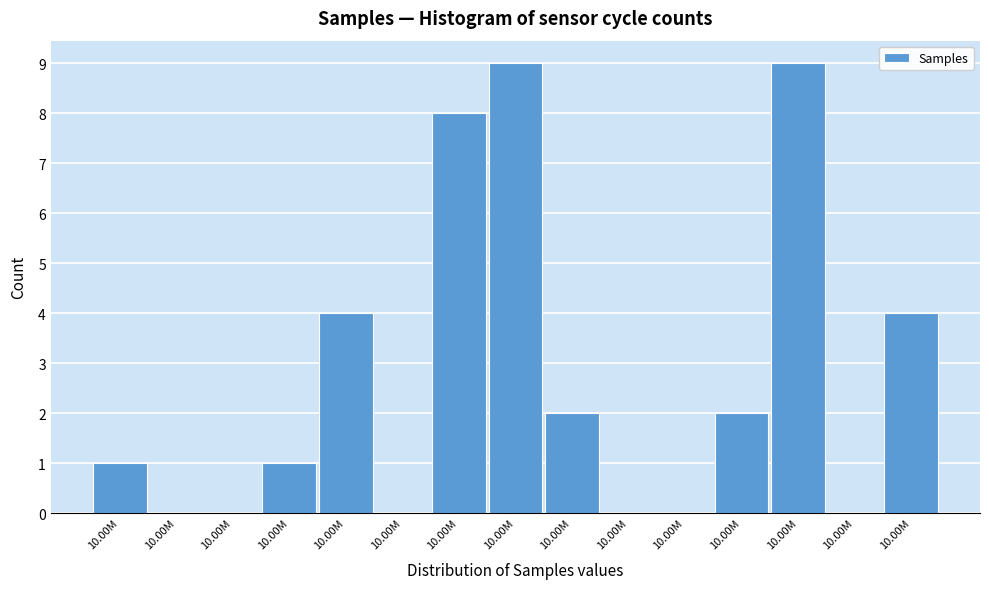

How many categories are shown in the chart?

15